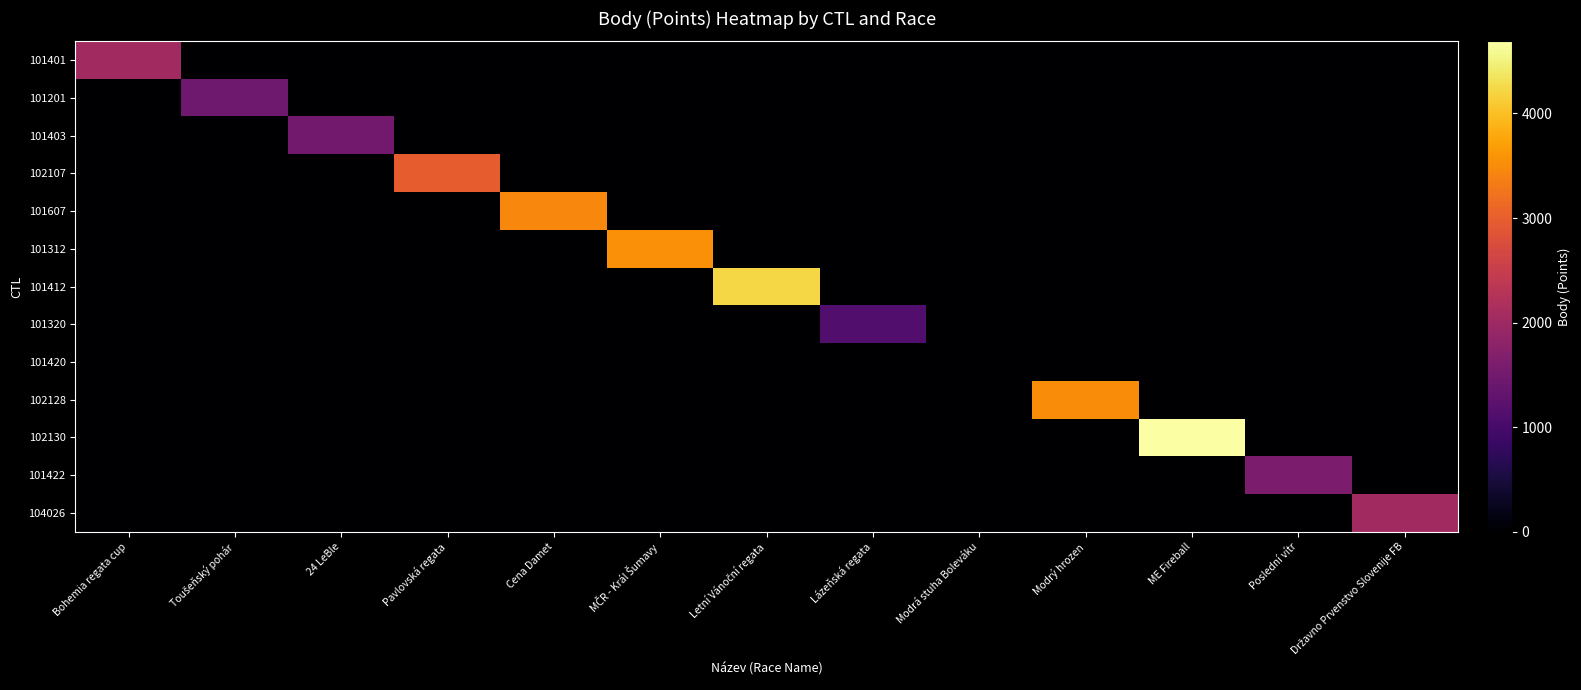

At which category does the chart reach its minimum across all series?

Toušeňský pohár